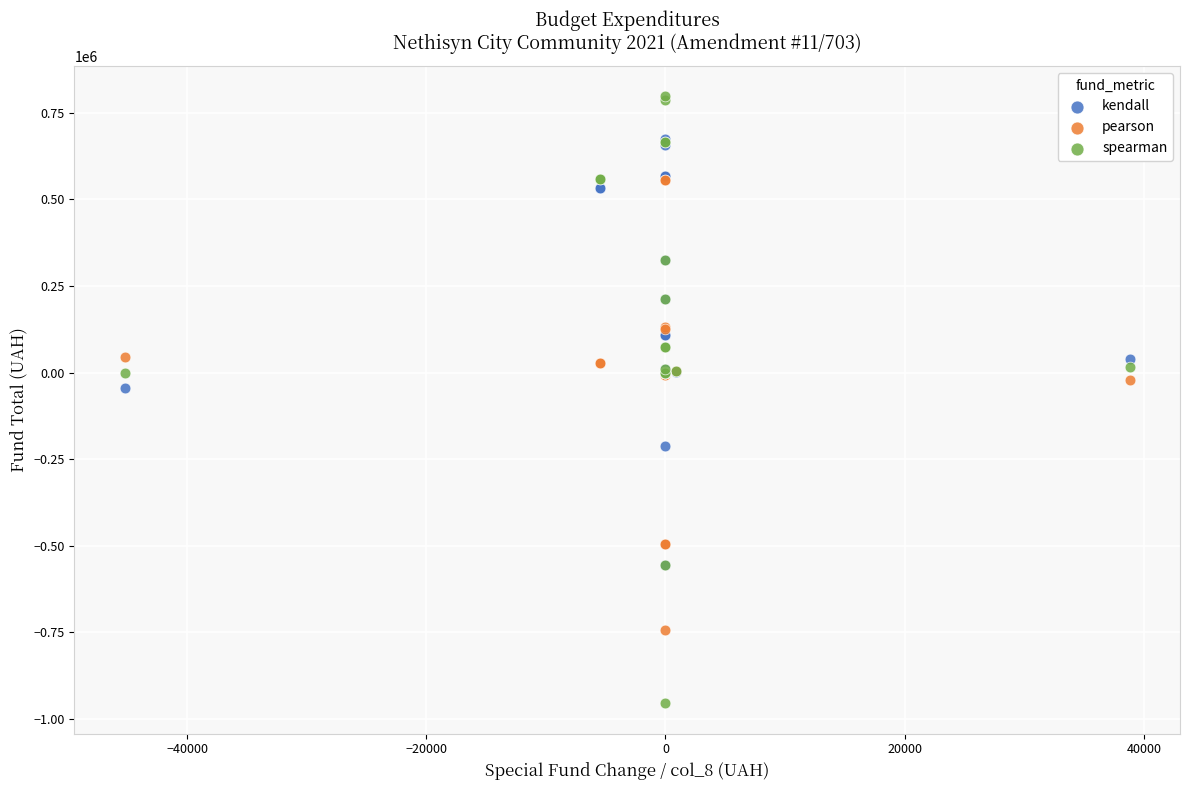

Which series reaches the maximum Y coordinate?

spearman